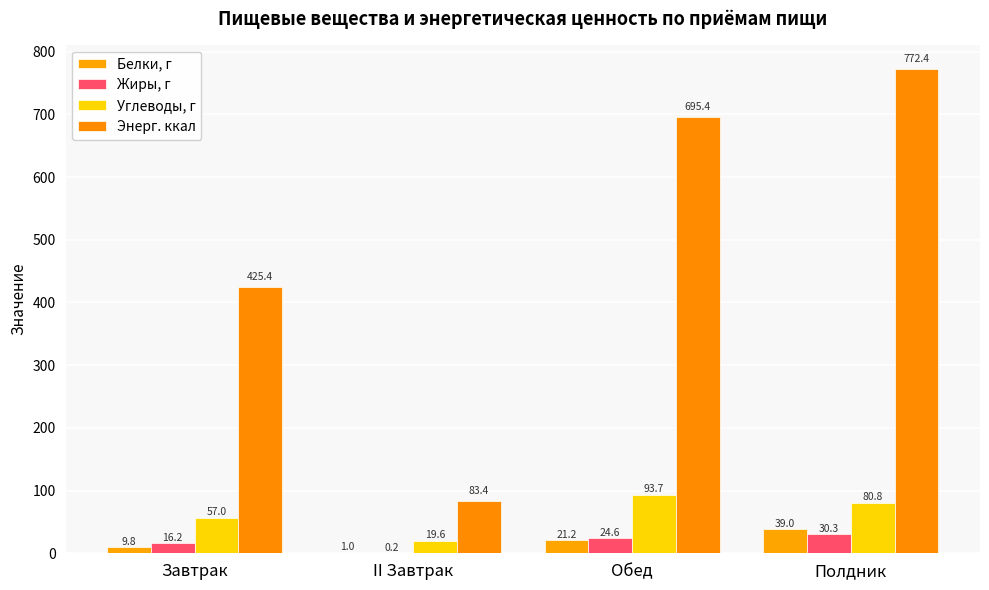

At which label is Белки, г closest to 20?

Обед